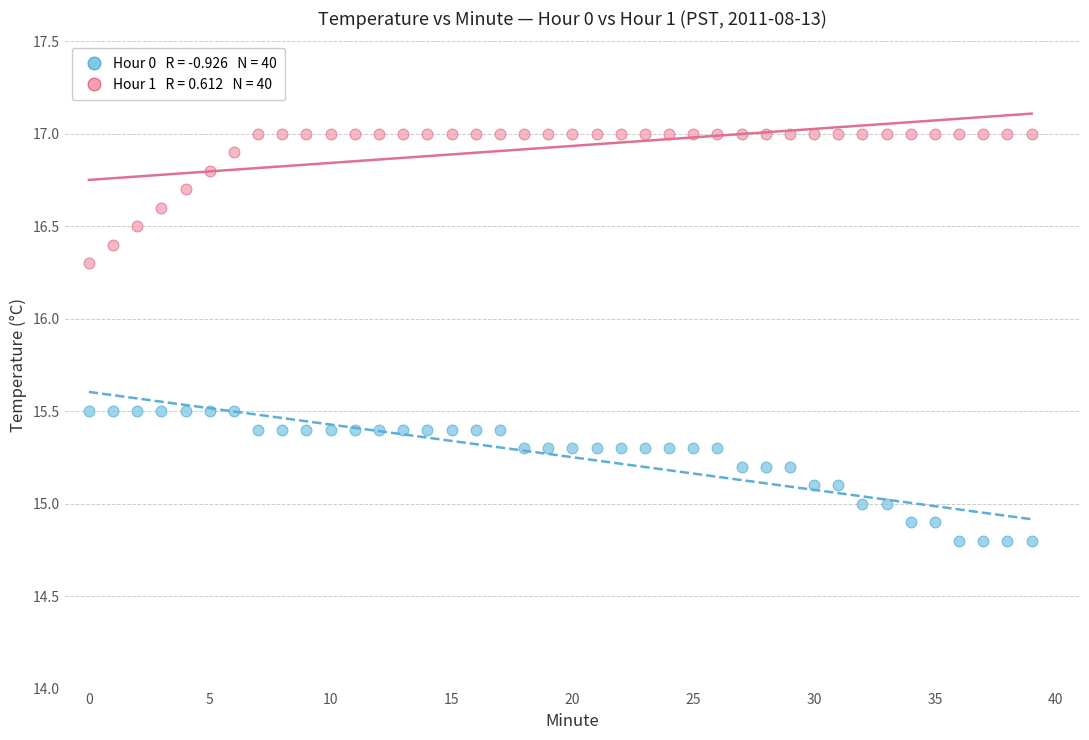

Across all data points, what is the range of Y values (max minus min)?

2.2